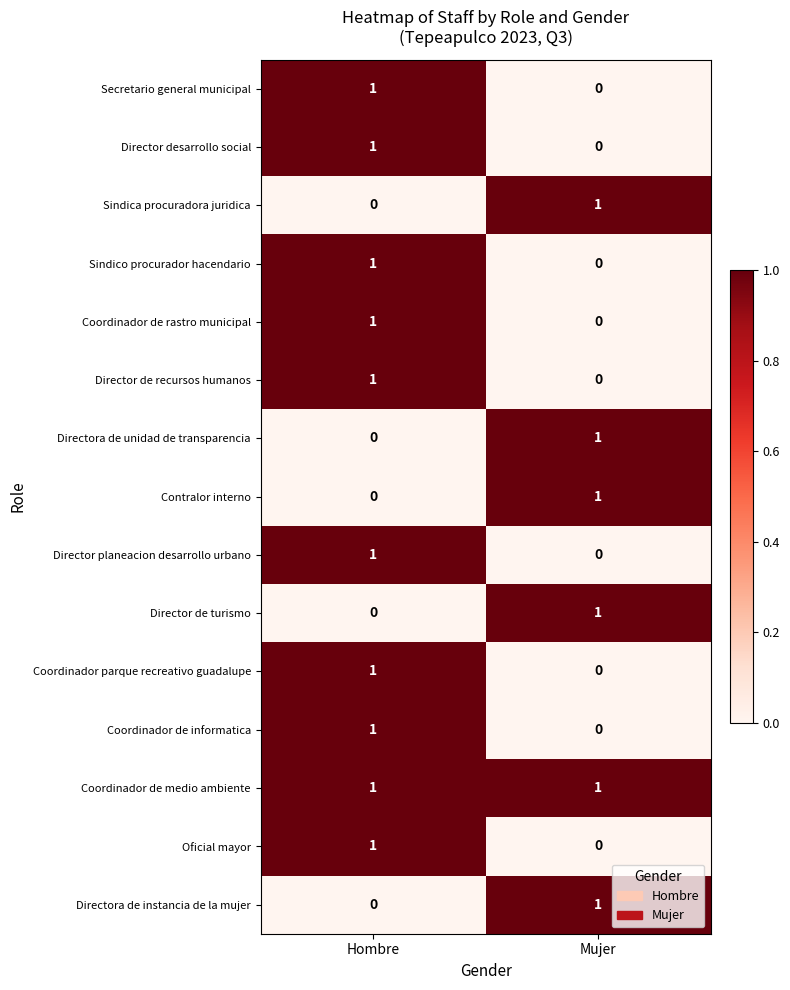

Which category has the highest value in the Director desarrollo social series?

Hombre